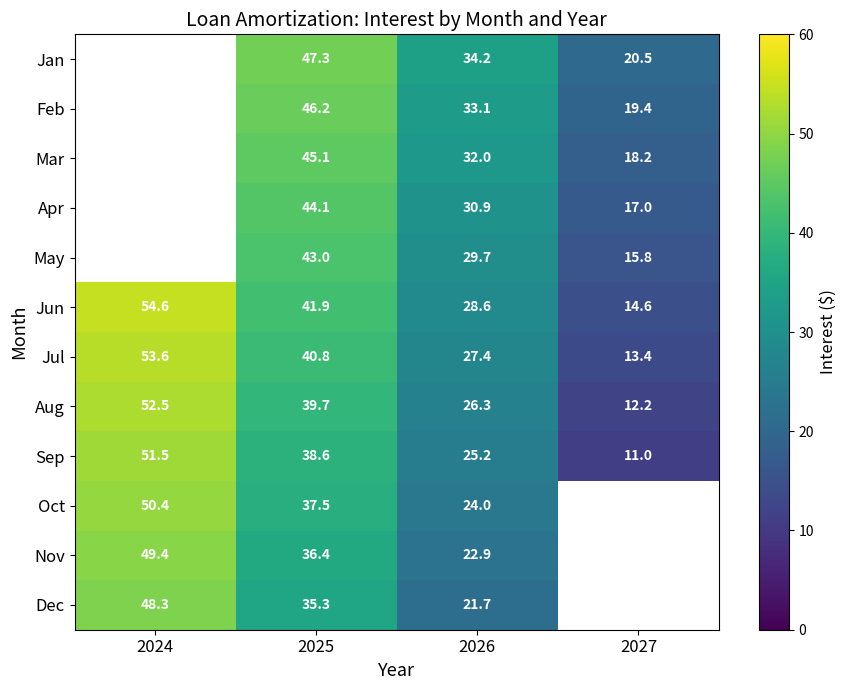

Rank the series at 2025 from lowest to highest value.

Dec, Nov, Oct, Sep, Aug, Jul, Jun, May, Apr, Mar, Feb, Jan